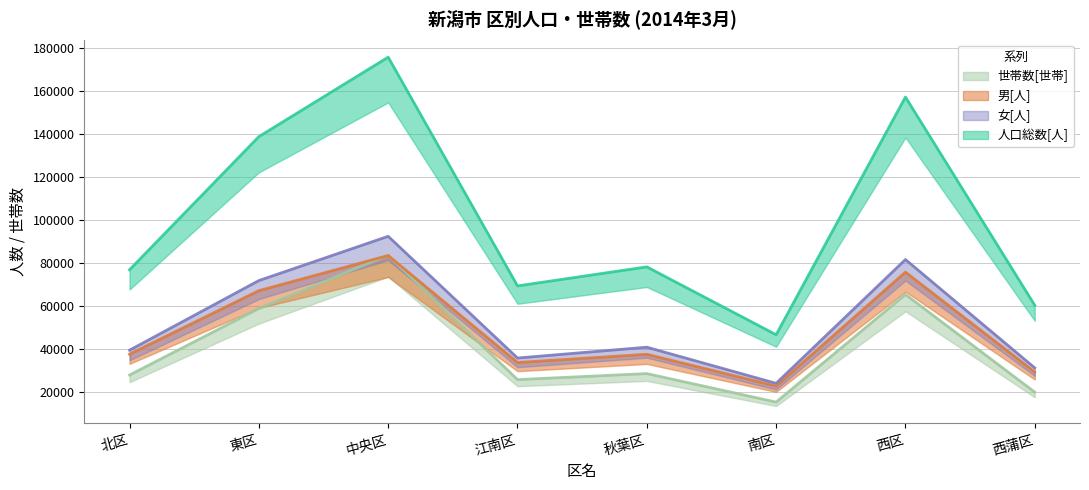

True or false: 女[人] and 人口総数[人] intersect in this chart.

False